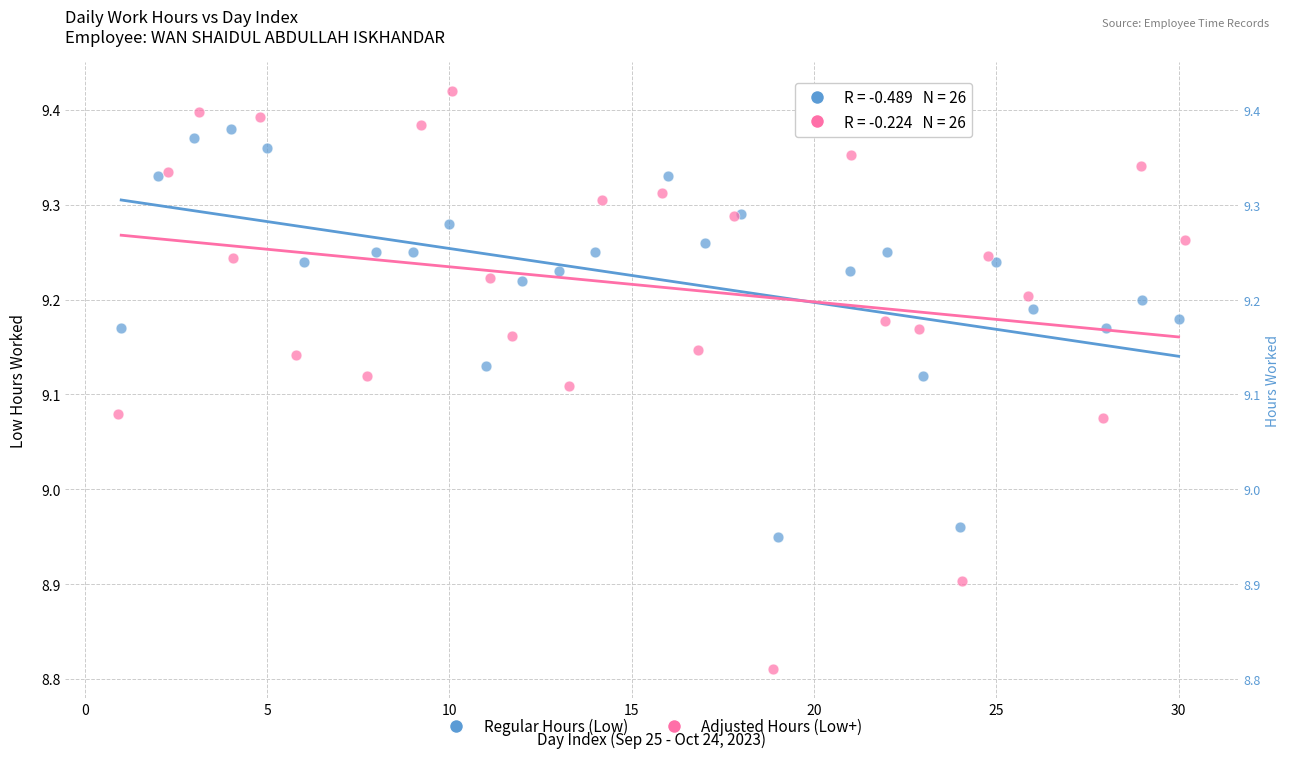

Which series contains the lowest Y value?

Adjusted Hours (Low+)